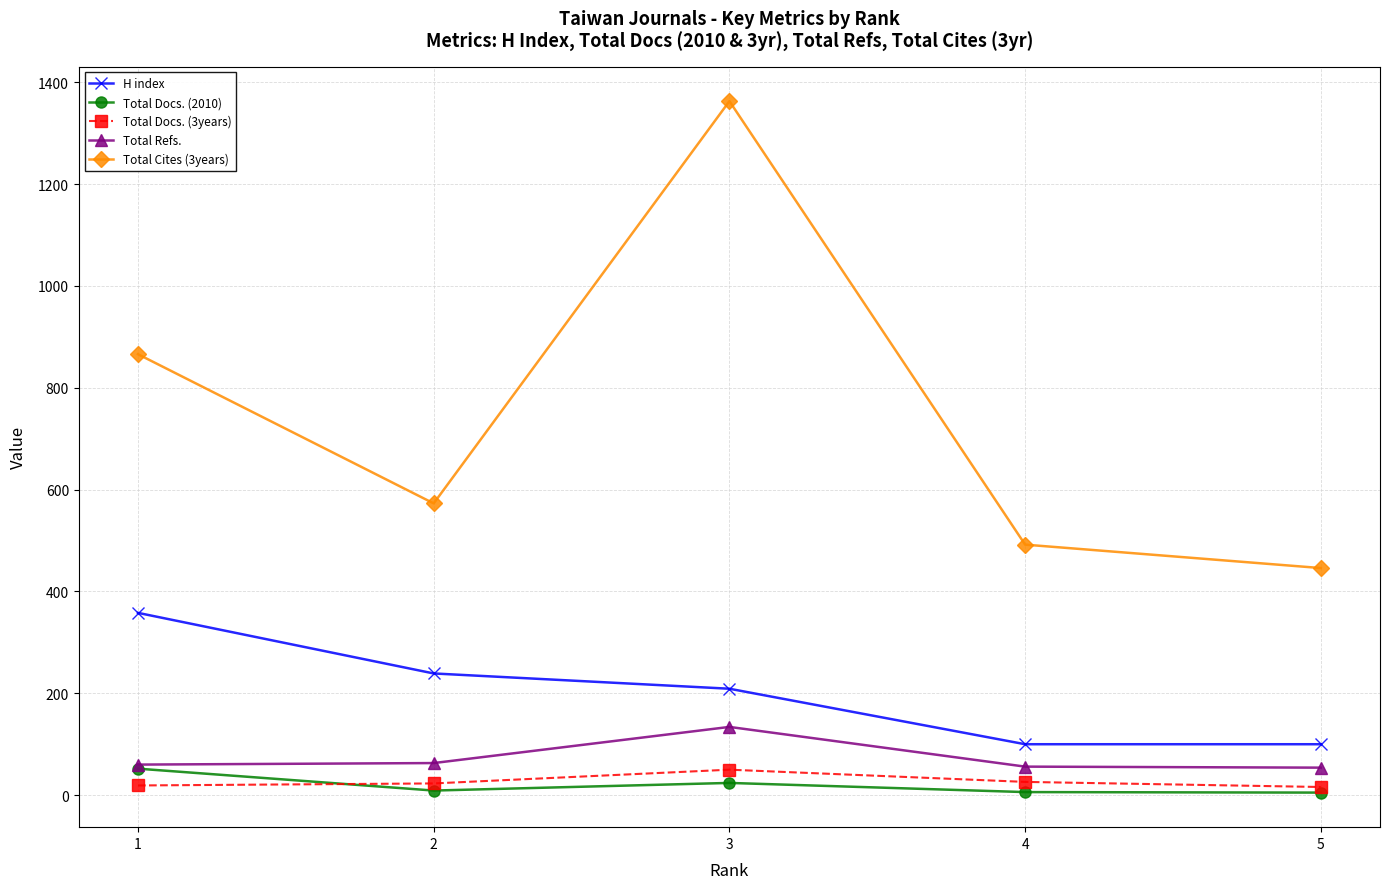

At which label does Total Cites (3years) first exceed 573?

1